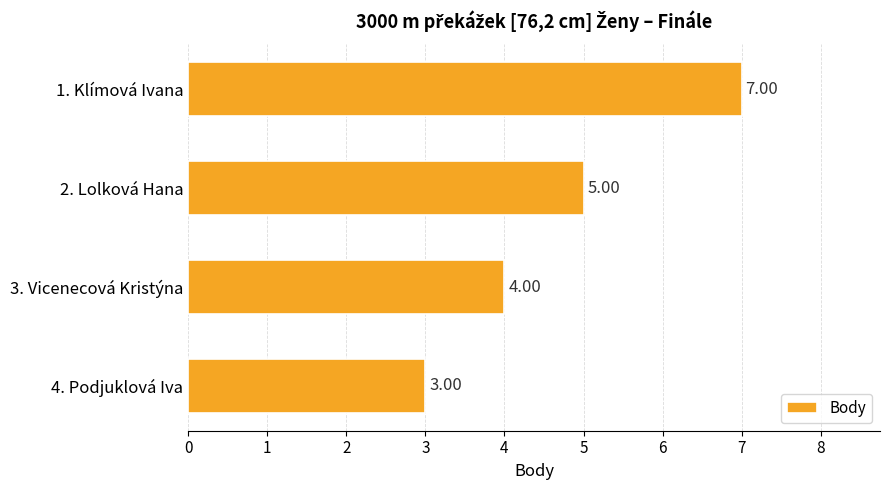

What is the change in value from 1. Klímová Ivana to 3. Vicenecová Kristýna?

-3